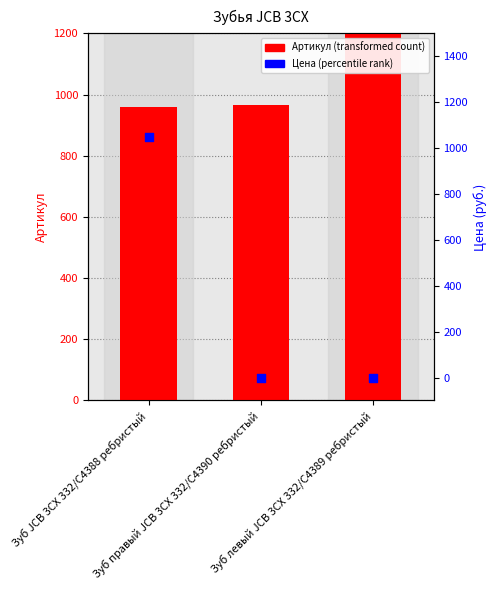

Which series has the largest total across all categories?

Артикул